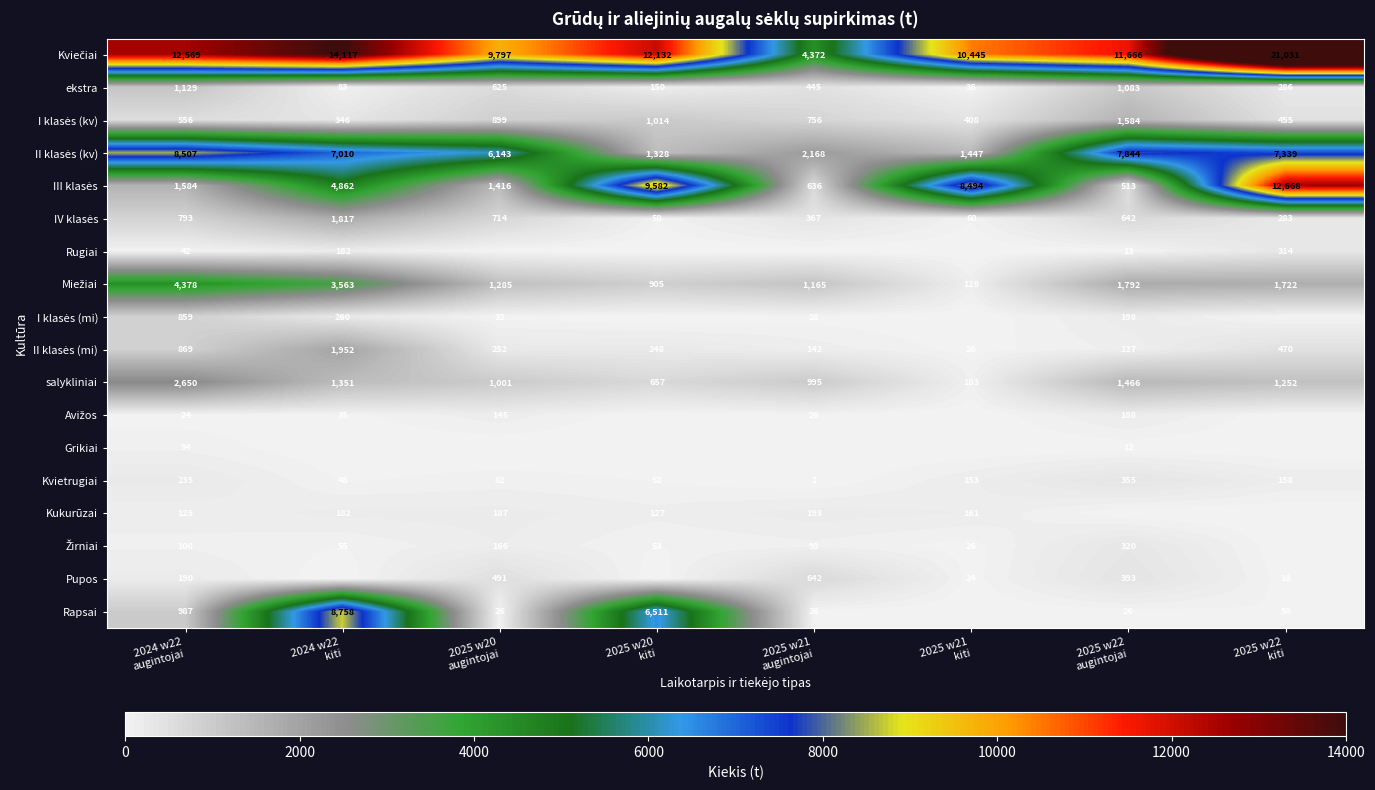

What is the sum of all ekstra values?

3837